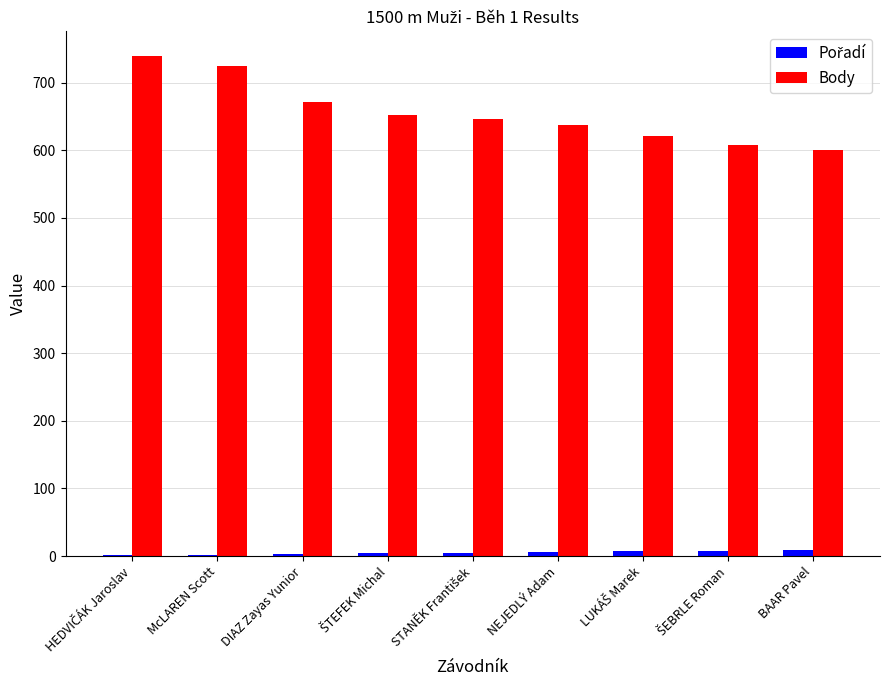

What is the sum of all Body values?

5902